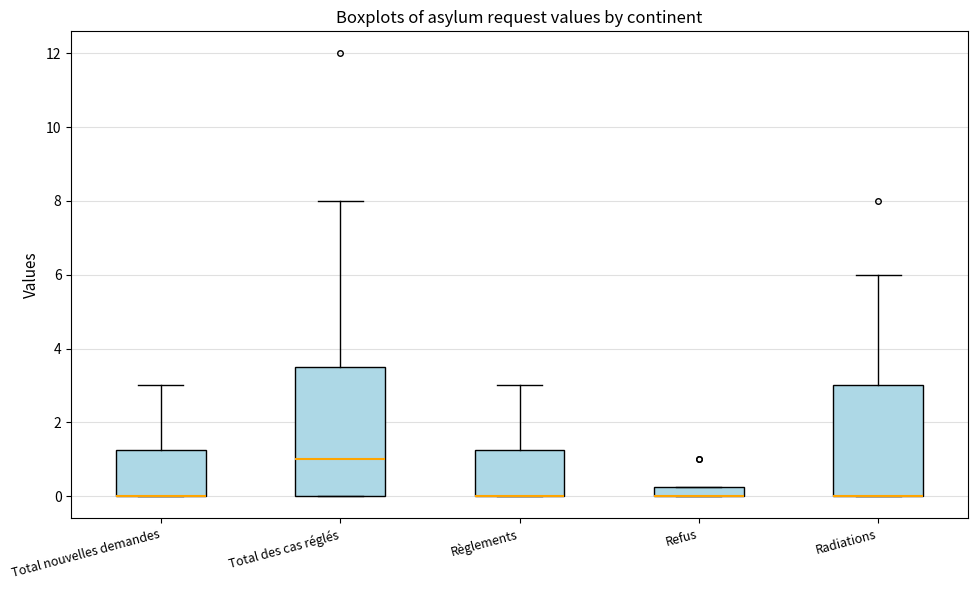

Where is the upper edge of the box for Total des cas réglés on the y-axis? The values are not printed on the chart, so give them approximately, as read against the axis.

3.6